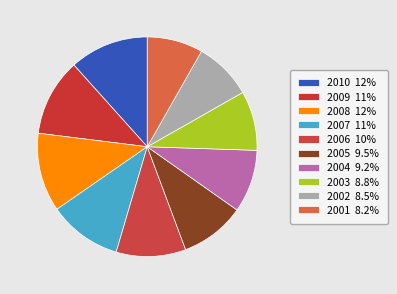

What is the total percentage of 2006 and 2005?

19.8%